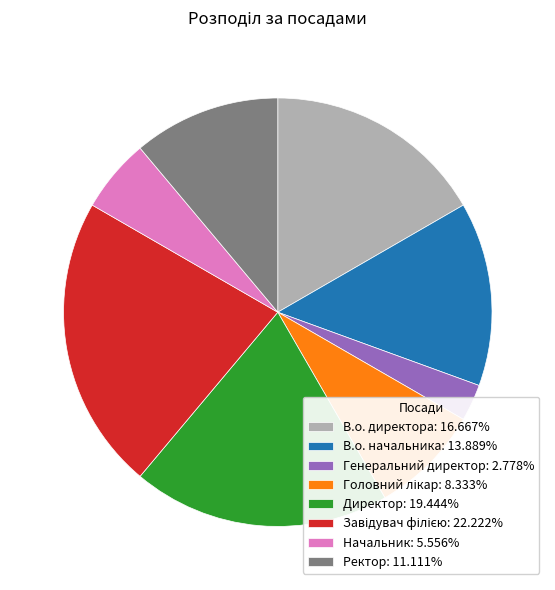

What is the ratio of the value at В.о. директора: 16.667% to the value at Начальник: 5.556%?

3.0